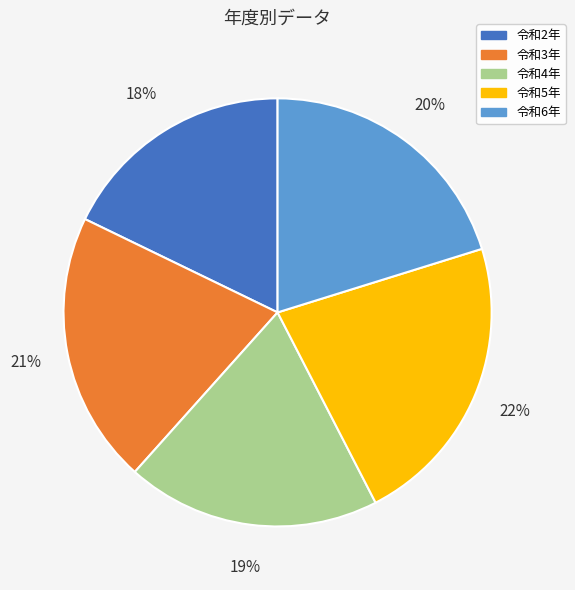

What percentage is the 令和4年 slice, to the nearest percent?

19%